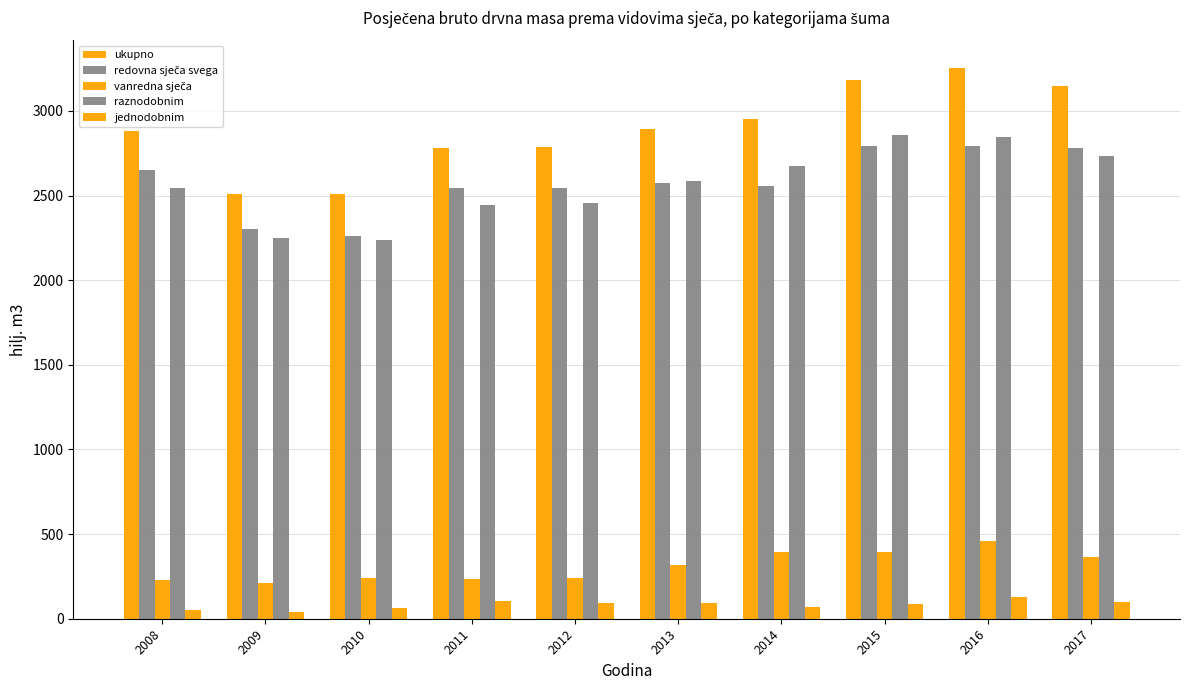

What is the value of the jednodobnim bar at the 8th from the left?

85